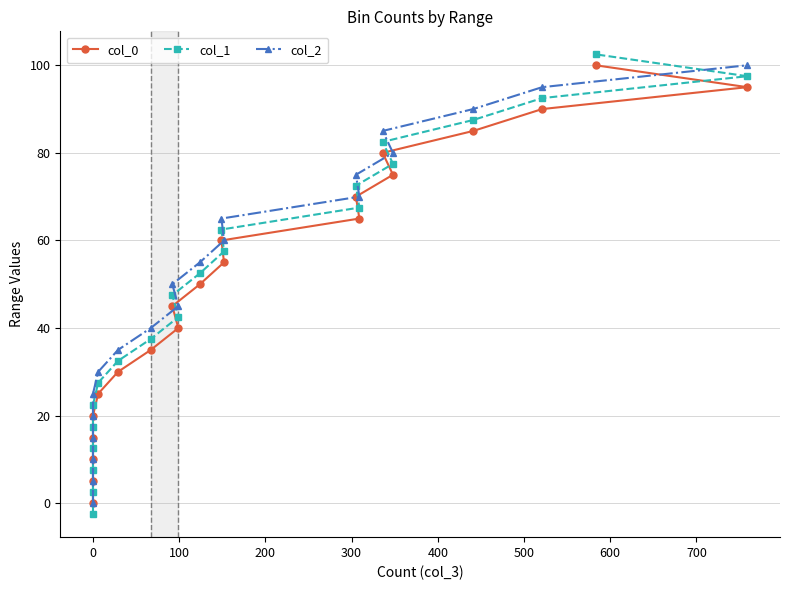

True or false: col_0 has a value of 40.4 at 15.

False